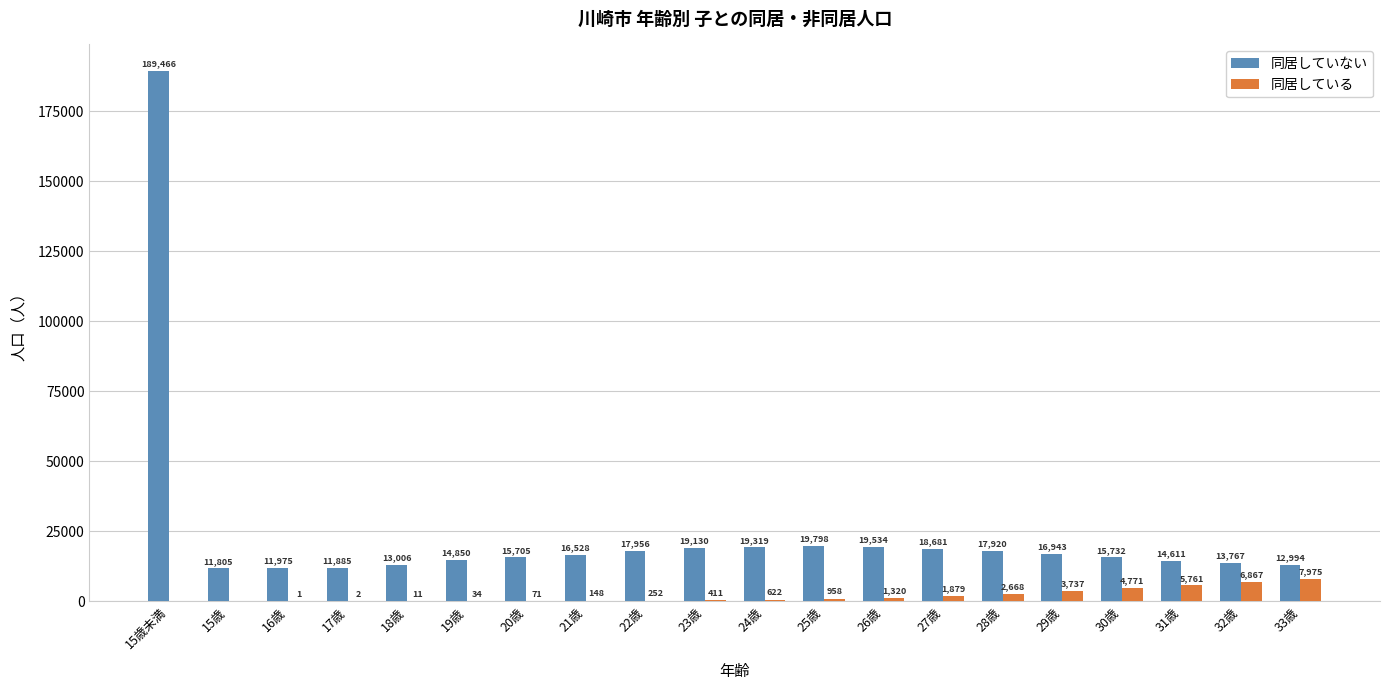

Where is 同居している nearest to the value 3987?

29歳